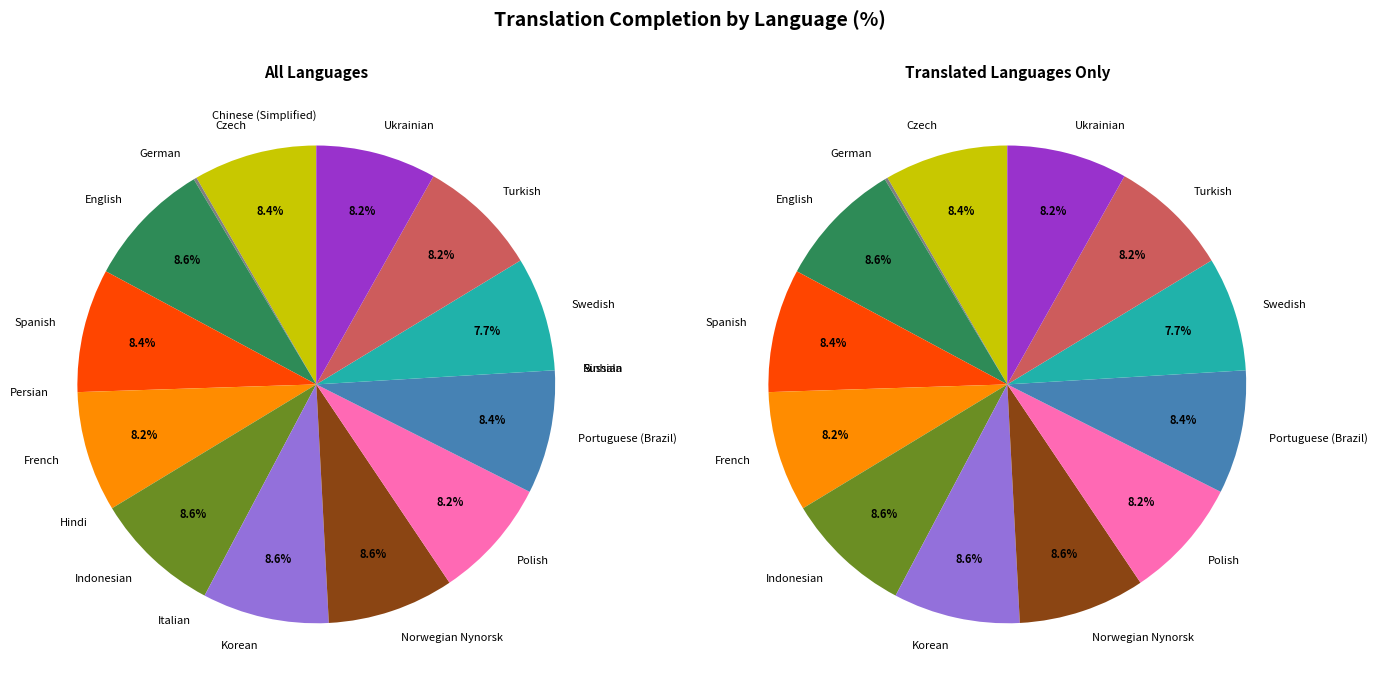

How many slices are in this pie chart?

19